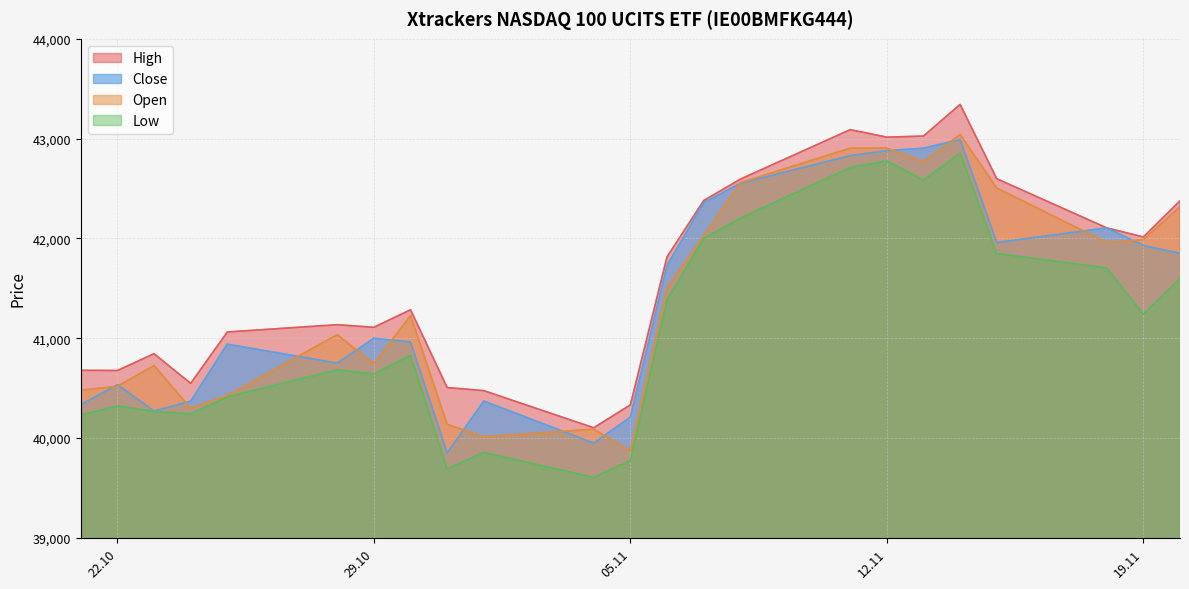

Rank the series by their maximum value, from highest to lowest.

High, Open, Close, Low